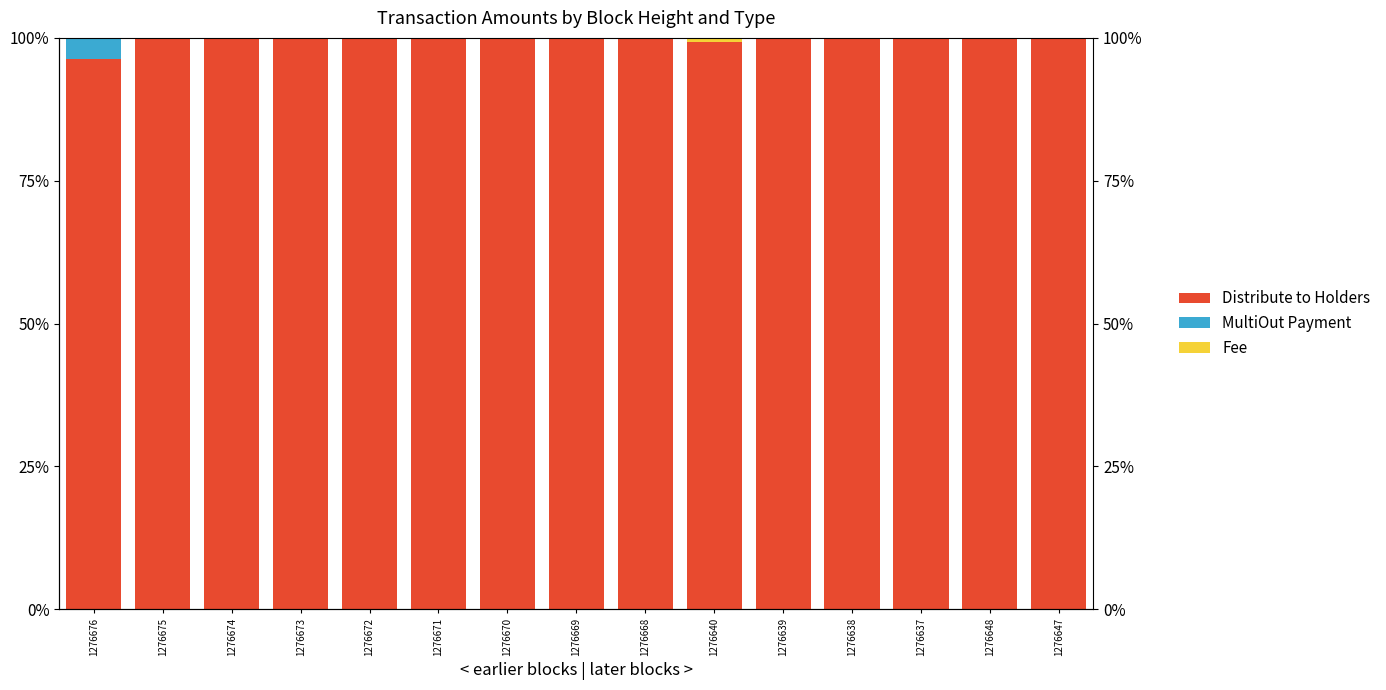

What is the sum of all MultiOut Payment values?

3.7